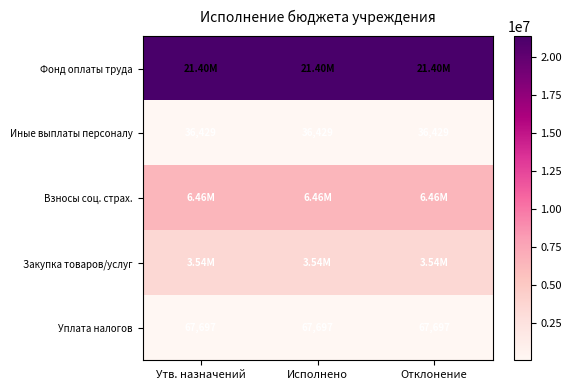

Which series has the largest range (max minus min)?

Фонд оплаты труда